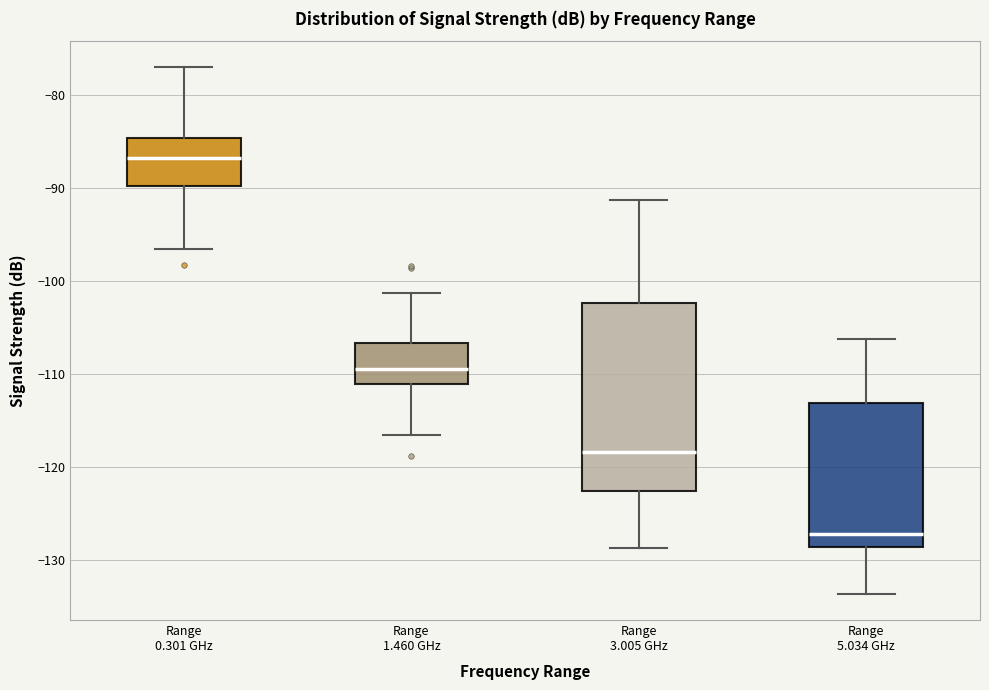

Reading left to right, transcribe this box plot: for each box, give where its median line is, the range the box spans, and where its two whiskers end, as read against the y-axis. The values are not printed on the chart, so give them approximately, as read against the axis.

Range 0.301 GHz: median -87, box -90 to -85, whiskers -97 to -77
Range 1.460 GHz: median -109, box -111 to -107, whiskers -117 to -101
Range 3.005 GHz: median -118, box -123 to -102, whiskers -129 to -91
Range 5.034 GHz: median -127, box -129 to -113, whiskers -134 to -106